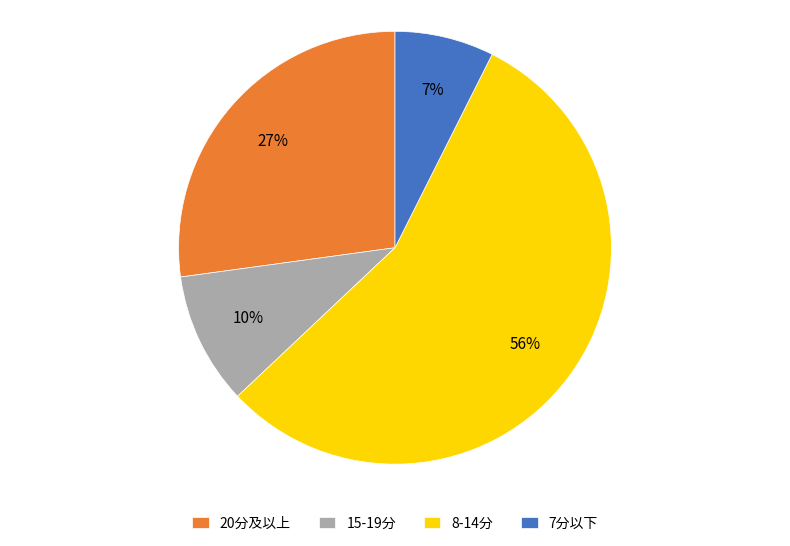

The 15-19分 slice represents 1% of the pie. True or false?

False